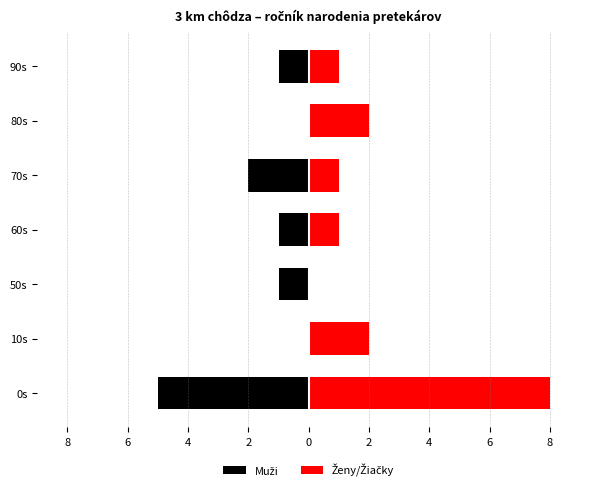

List the series in order of their peak value, lowest first.

Muži, Ženy/Žiačky